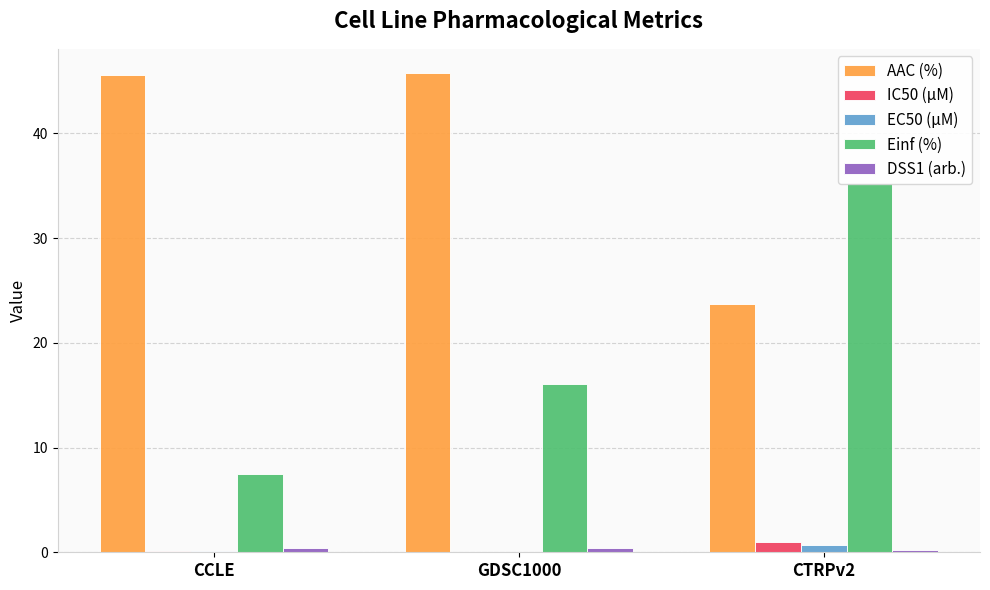

What is the minimum value for Einf (%)?

7.5